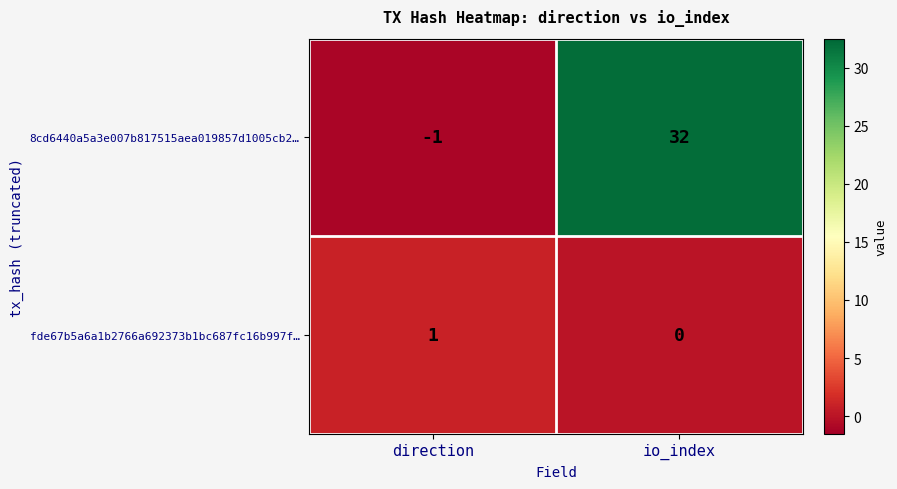

Which label corresponds to the largest value in the chart?

io_index